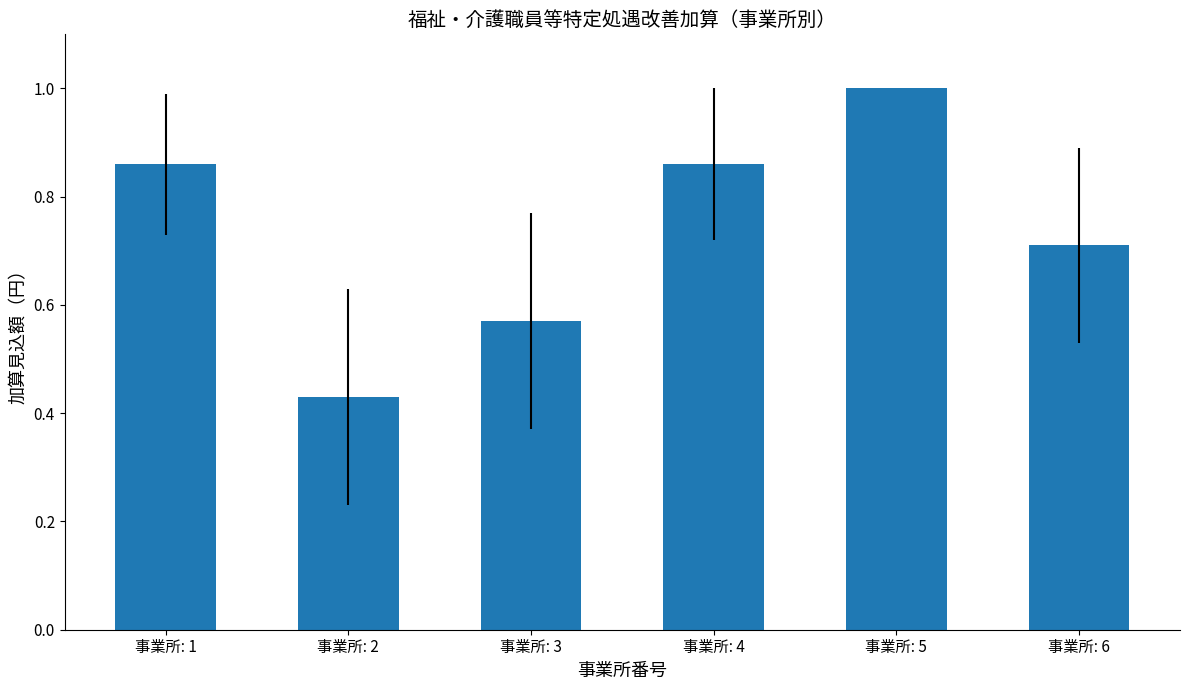

The chart shows a value of 0.2 at 事業所: 3. True or false?

False